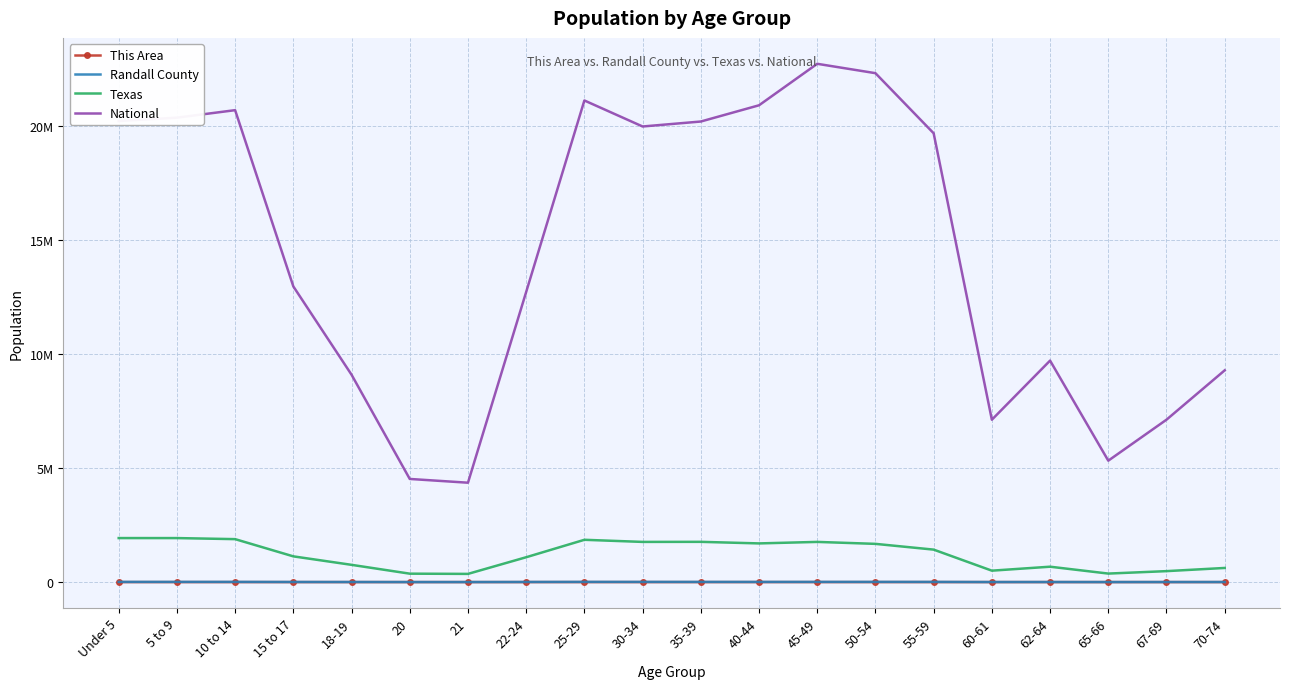

What are all the series names shown in the legend?

This Area, Randall County, Texas, National